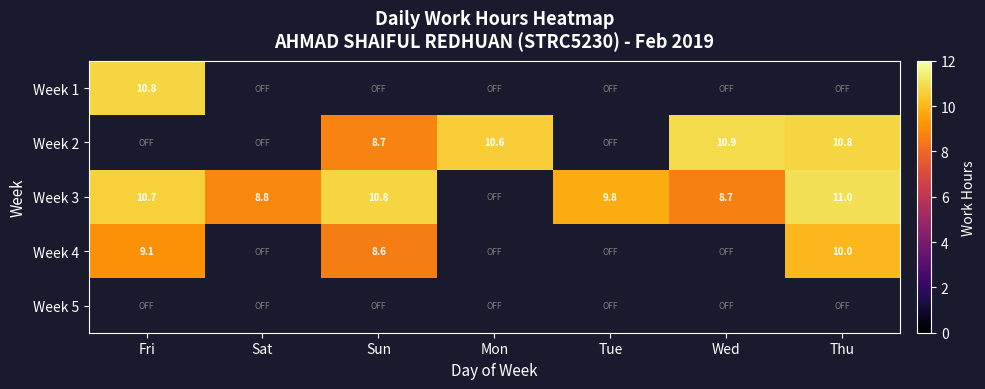

List the series in order of their overall mean, lowest first.

Week 1, Week 2, Week 3, Week 4, Week 5